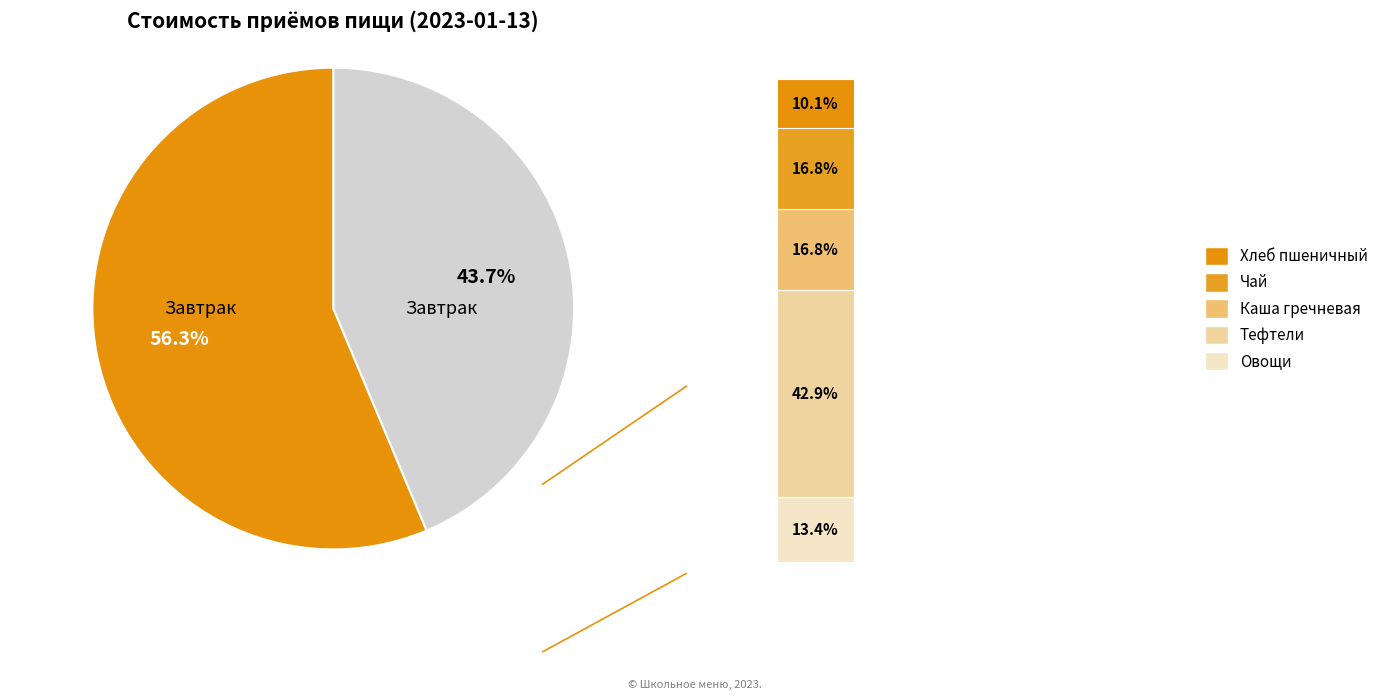

How many slices are in this pie chart?

2